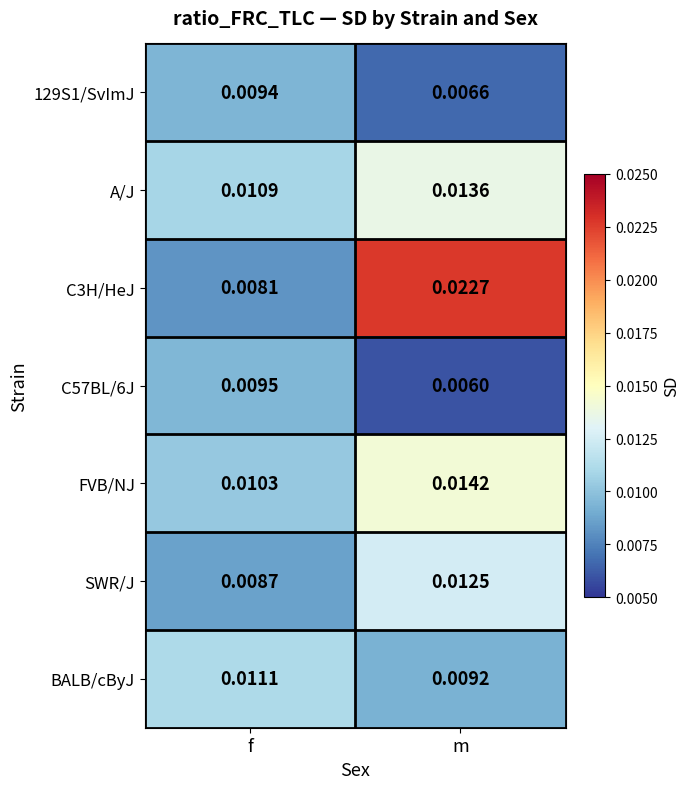

Is the value of A/J at f greater than the value of C57BL/6J at f?

Yes